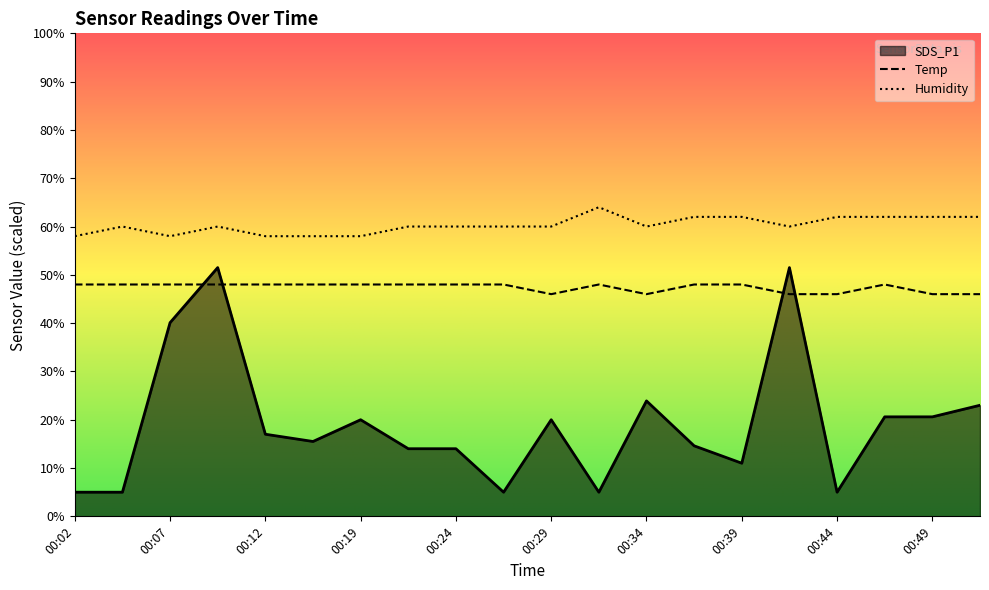

How many lines are shown in the chart?

3